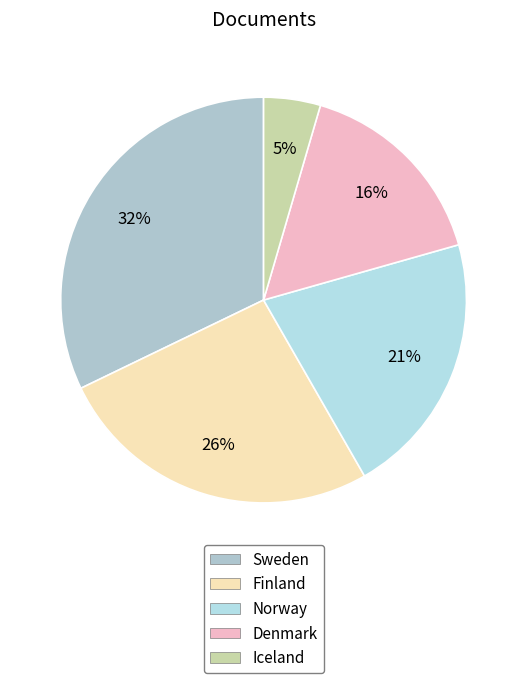

Rank the categories by value from lowest to highest.

Iceland, Denmark, Norway, Finland, Sweden